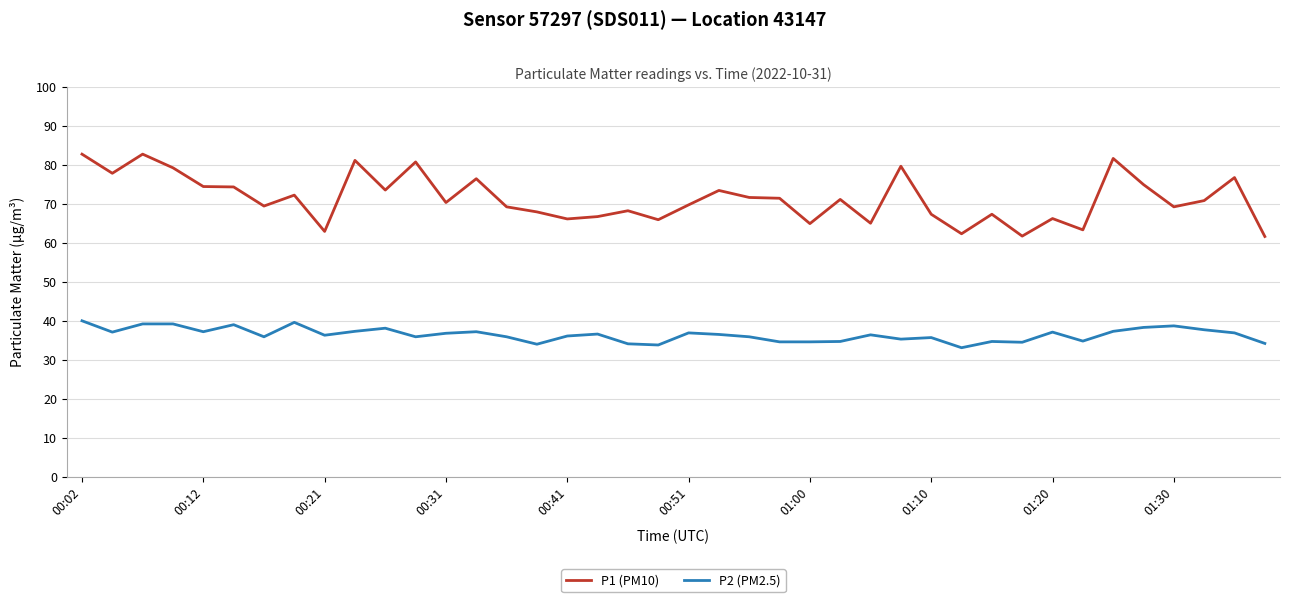

True or false: P2 (PM2.5) and P1 (PM10) intersect in this chart.

False